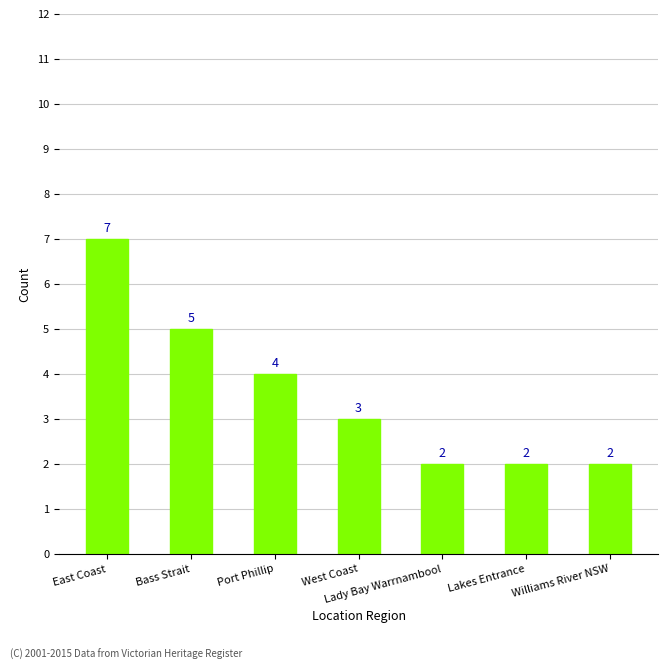

True or false: the data shows 1 at Lady Bay Warrnambool.

False